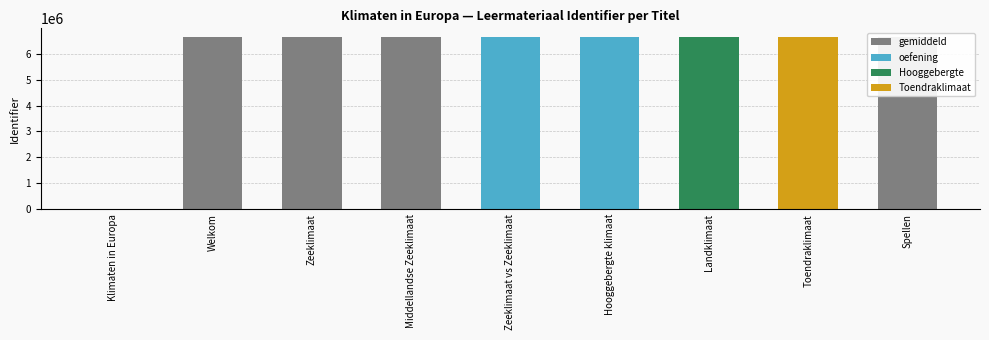

True or false: the data shows 6651560 at Middellandse Zeeklimaat.

True